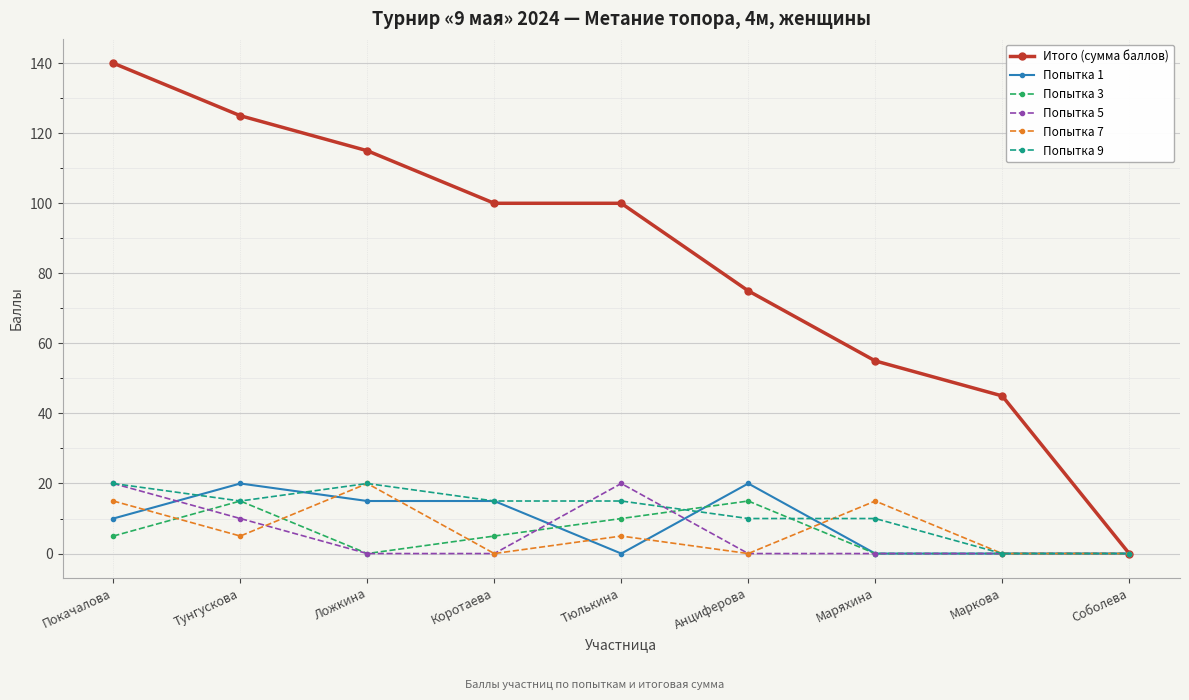

What is the total value across all series at Покачалова?

210